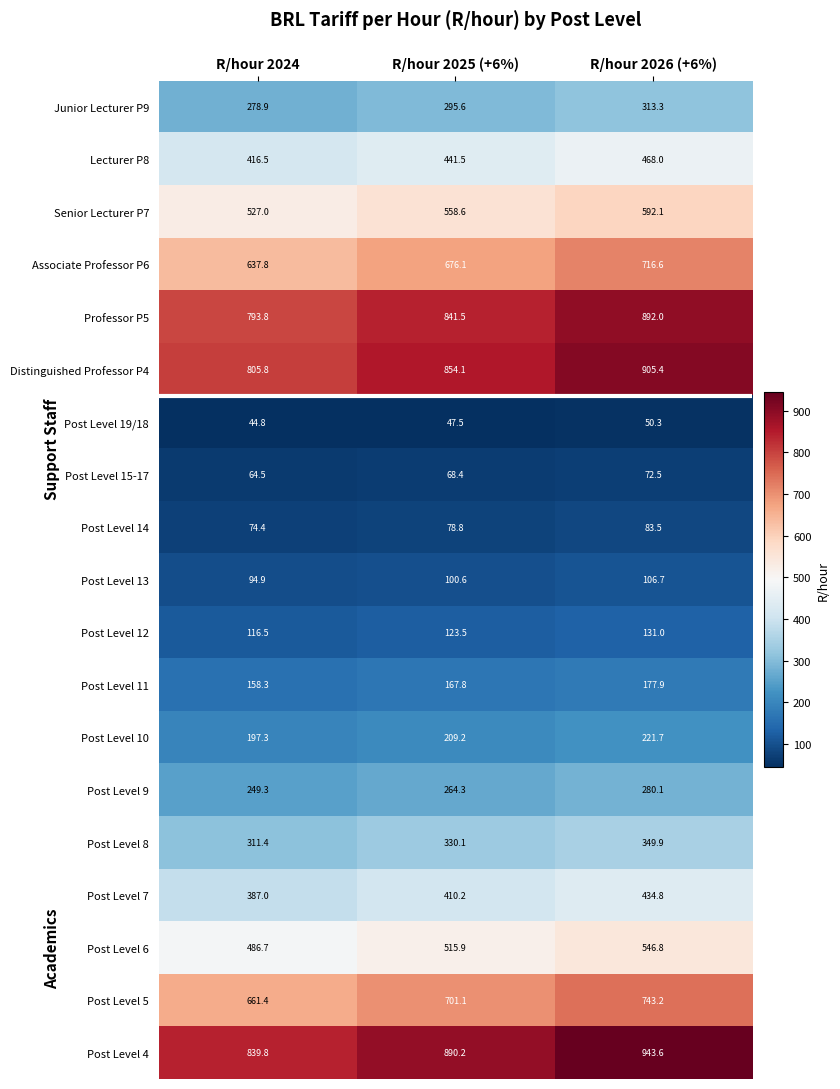

How many data points does each series have?

3